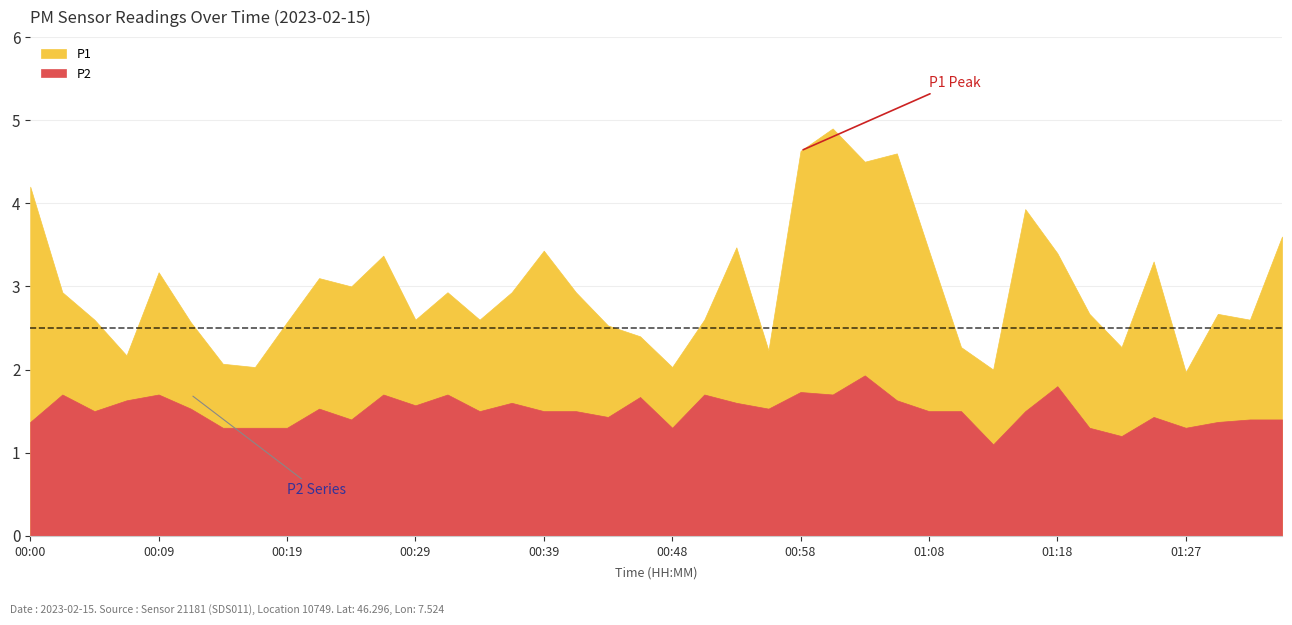

What is the difference between the maximum and minimum values in the P1 series?

2.9